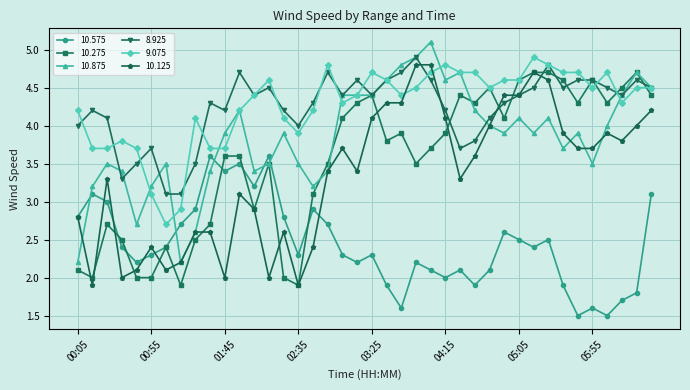

What is the minimum value for 10.575?

1.5